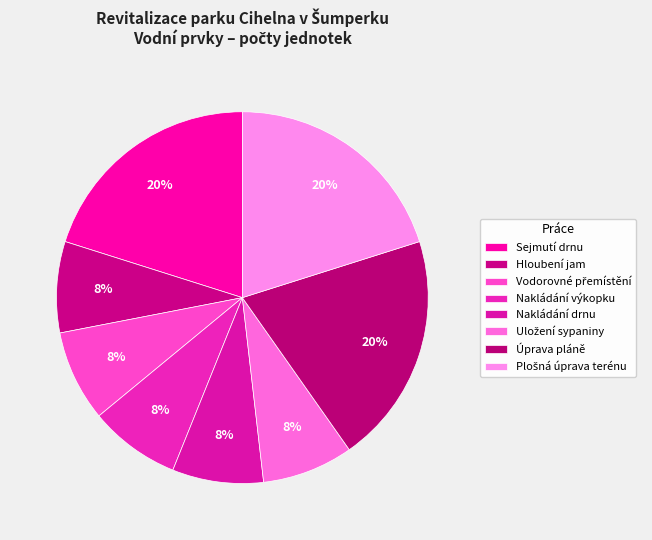

Rank the categories by value from highest to lowest.

Sejmutí drnu, Úprava pláně, Plošná úprava terénu, Hloubení jam, Vodorovné přemístění, Nakládání výkopku, Nakládání drnu, Uložení sypaniny